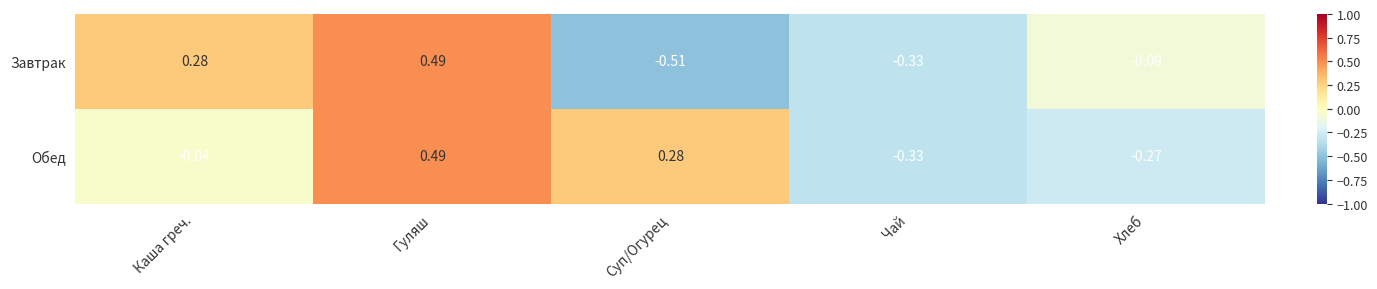

How many values in Завтрак are above zero?

2